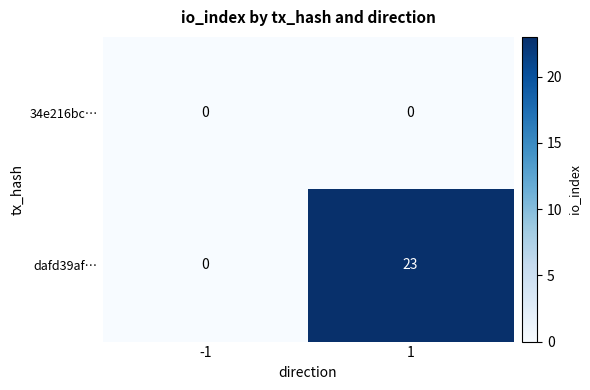

Which series has the widest spread of values?

dafd39af…